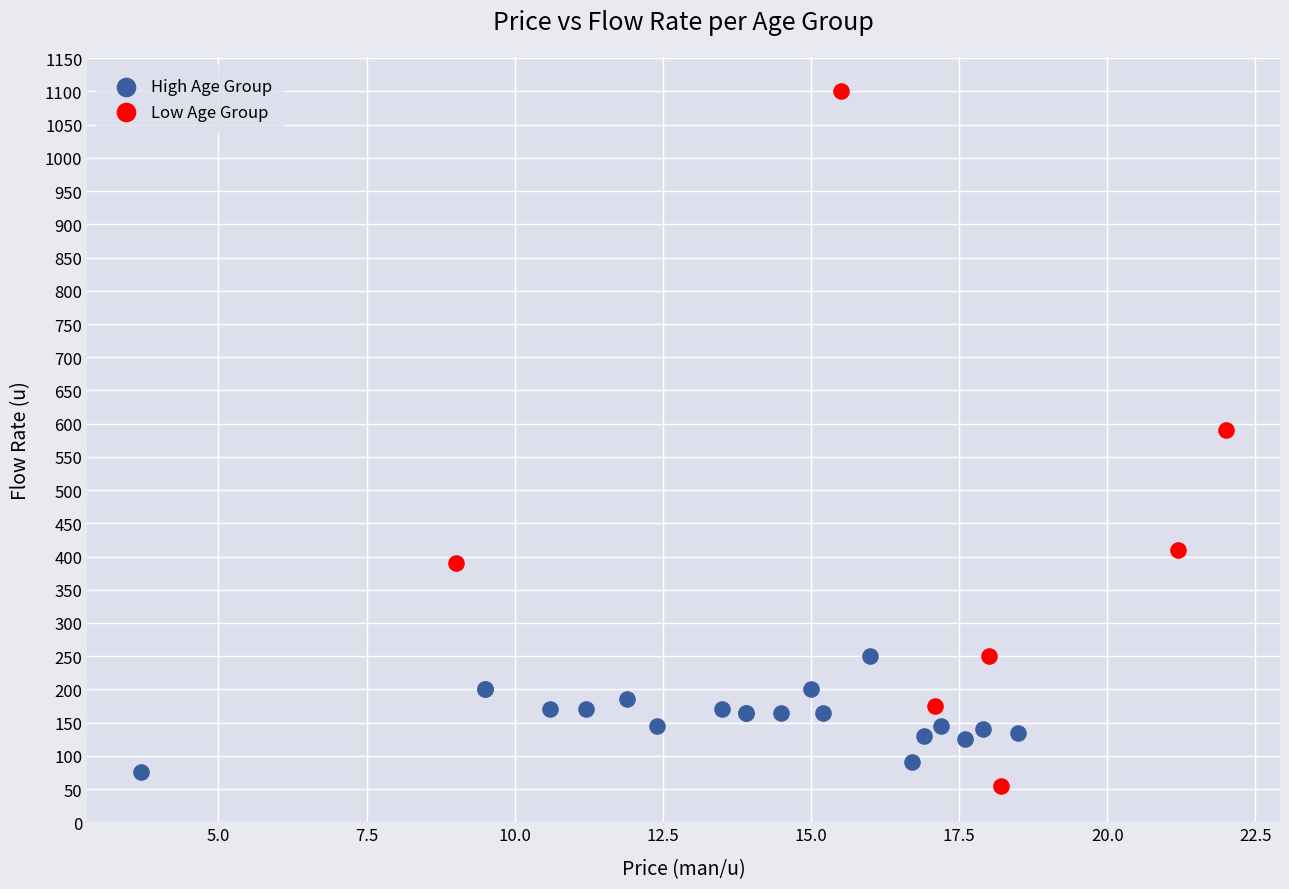

Which series reaches the maximum Y coordinate?

Low Age Group